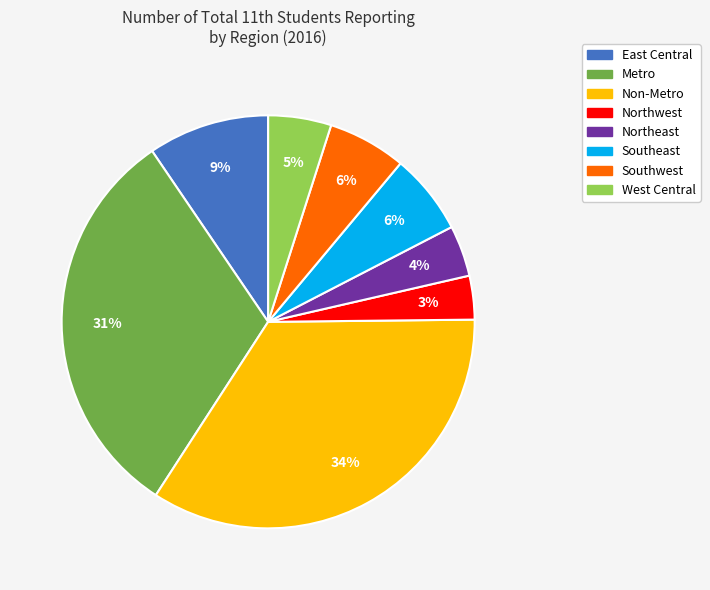

The Northwest slice represents 3% of the pie. True or false?

True